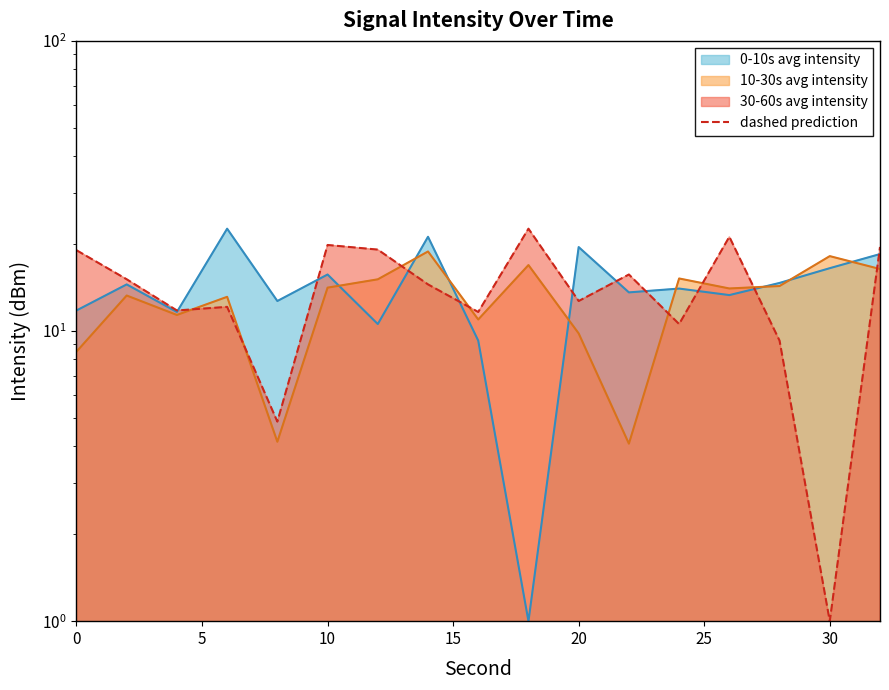

How many interior local valleys (lower than both neighbors) does the data have?

6